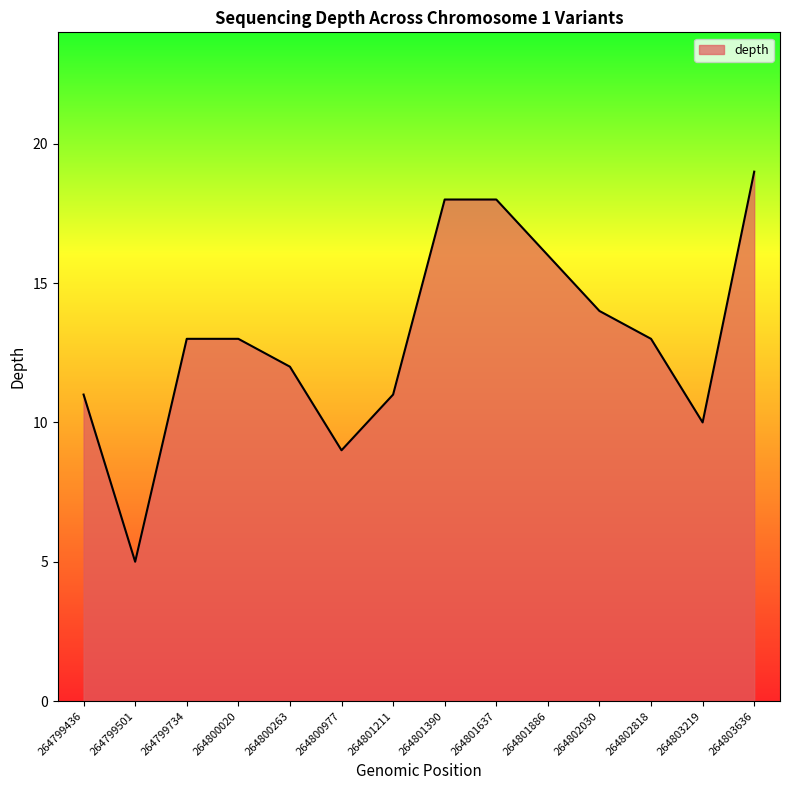

The value at 264800263 is 5. True or false?

False